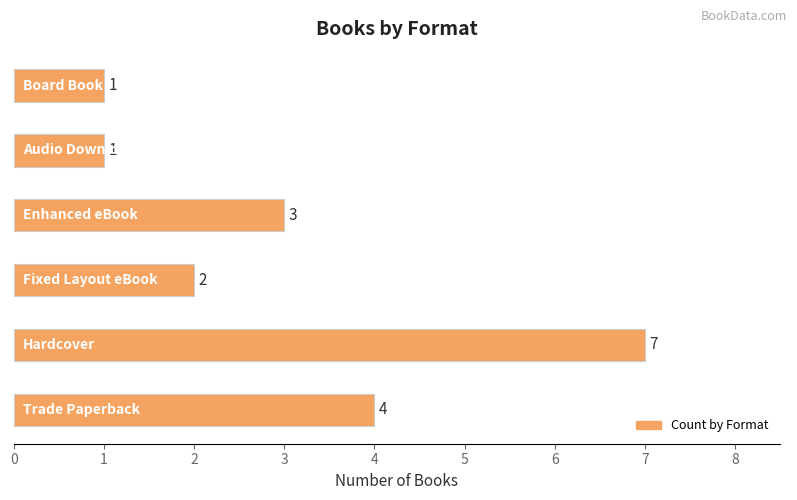

What is the greatest value displayed?

7